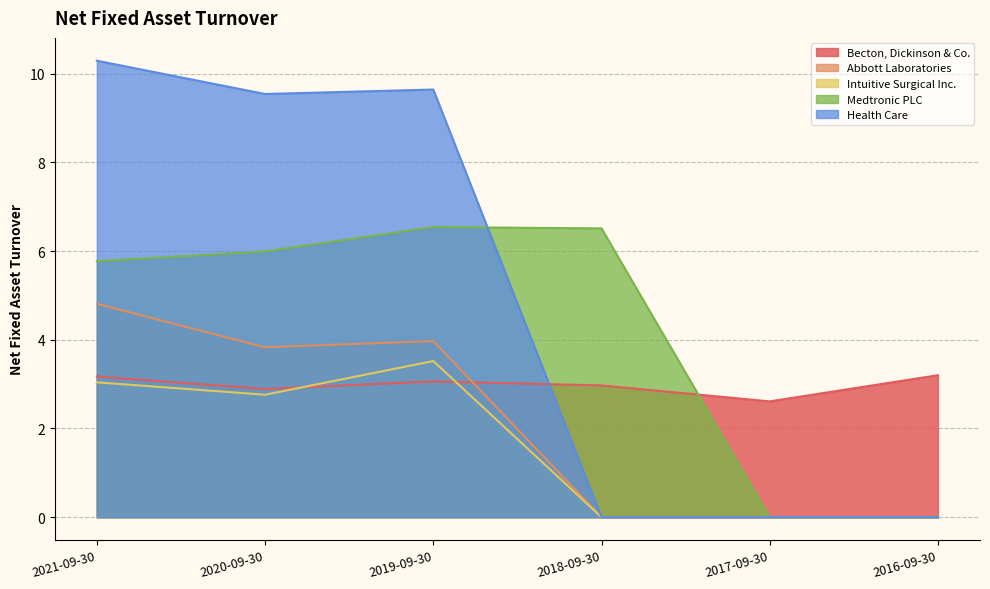

True or false: Medtronic PLC and Abbott Laboratories cross at least once.

False